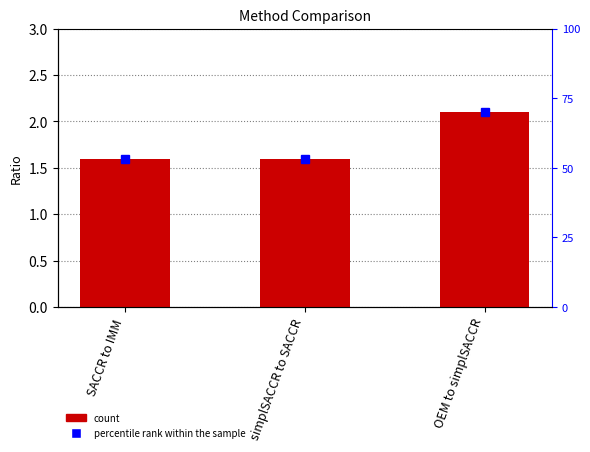

Which has a higher value, simplSACCR to SACCR or OEM to simplSACCR?

OEM to simplSACCR